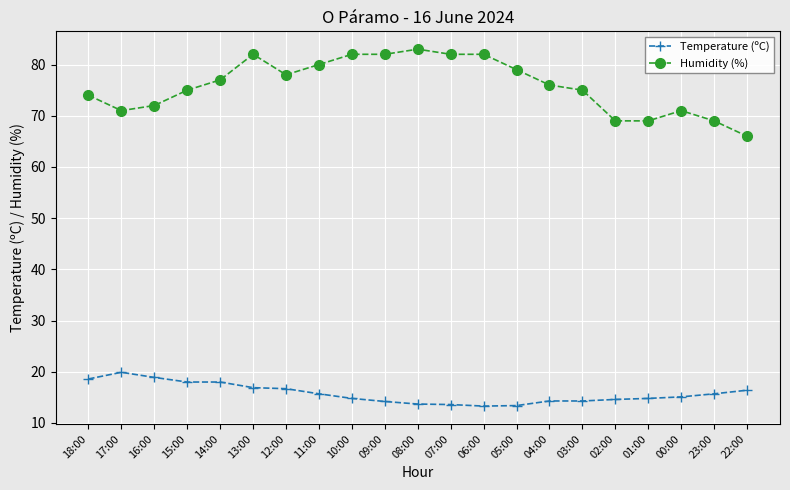

What position from the left is 07:00?

12